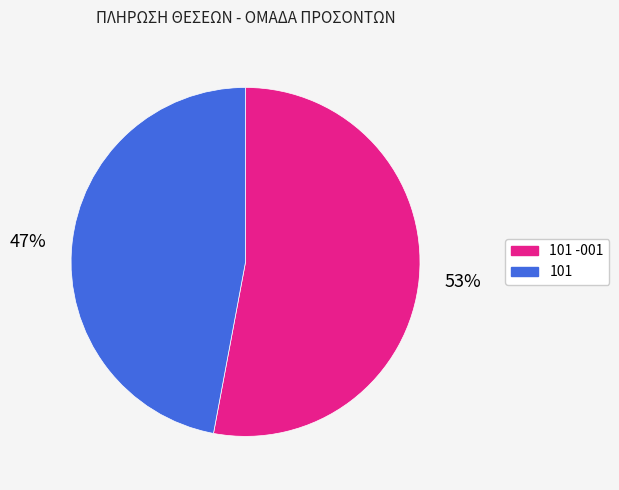

Which has a higher value, 101 or 101 -001?

101 -001